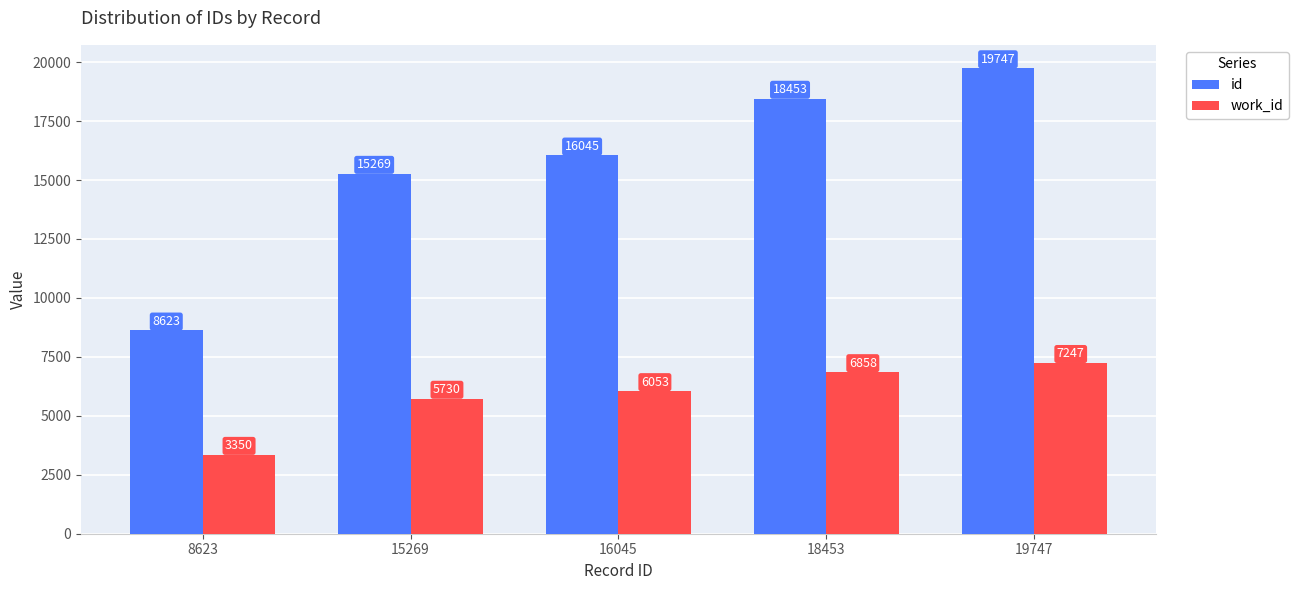

How many categories are shown in the chart?

5